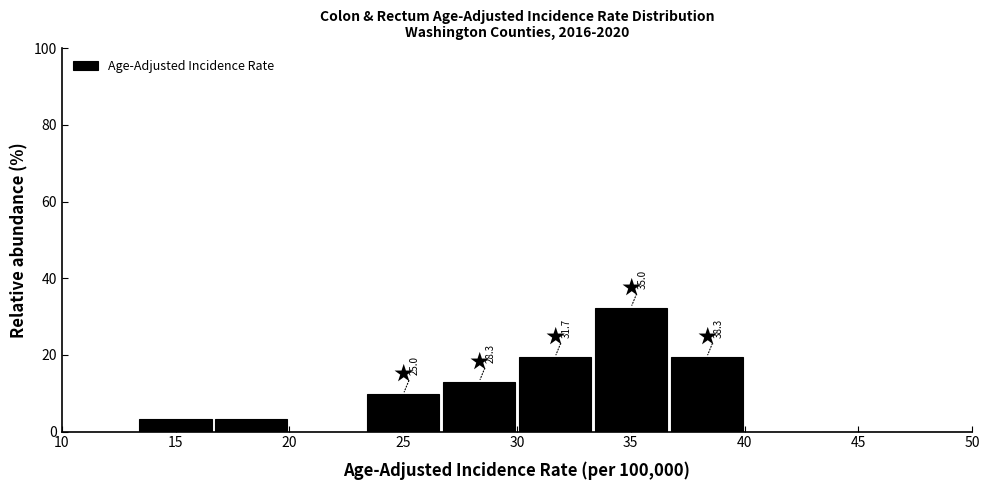

Over which range of the x-axis is the bar tallest?

33.5 to 36.5